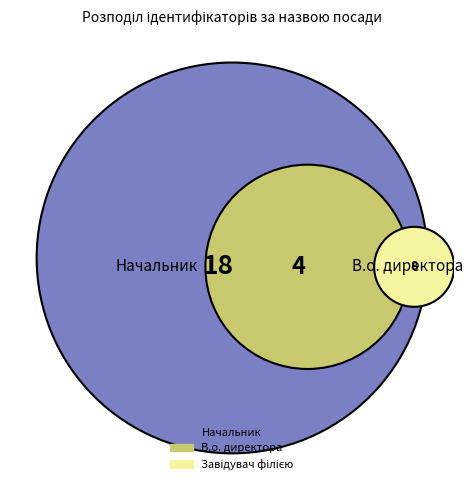

To the nearest percent, what is the combined percentage of Начальник and Директор?

25%